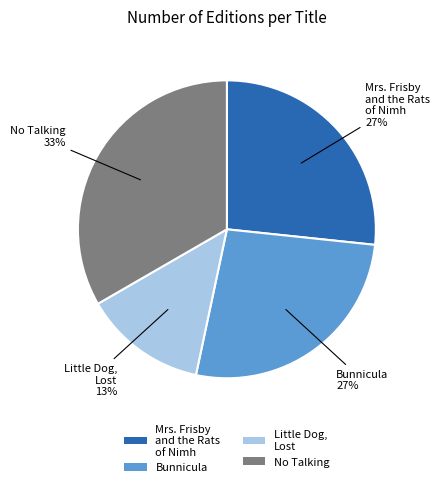

Which slice is the largest?

No Talking